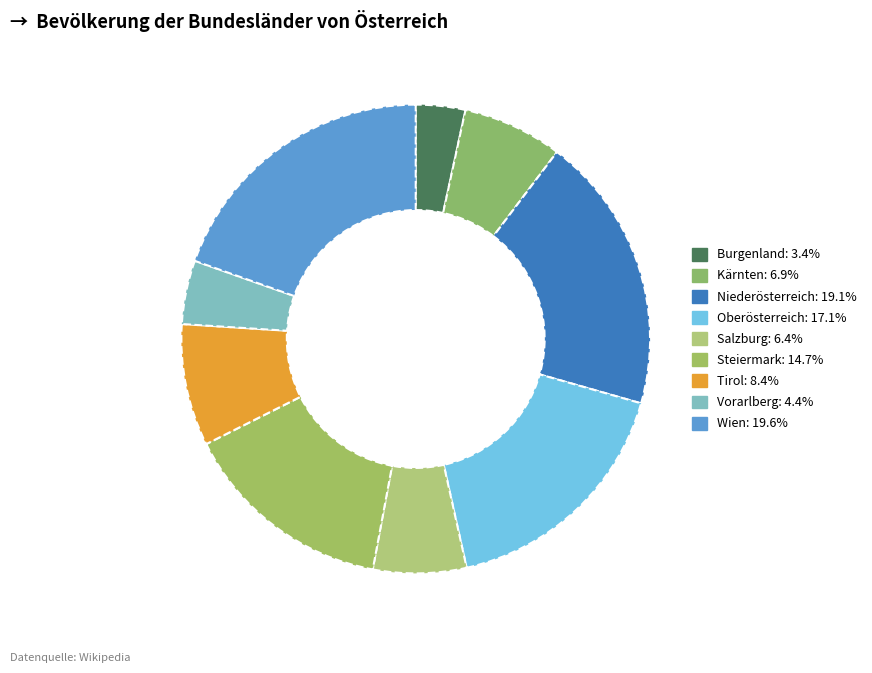

To the nearest percent, what portion does Tirol represent?

8%